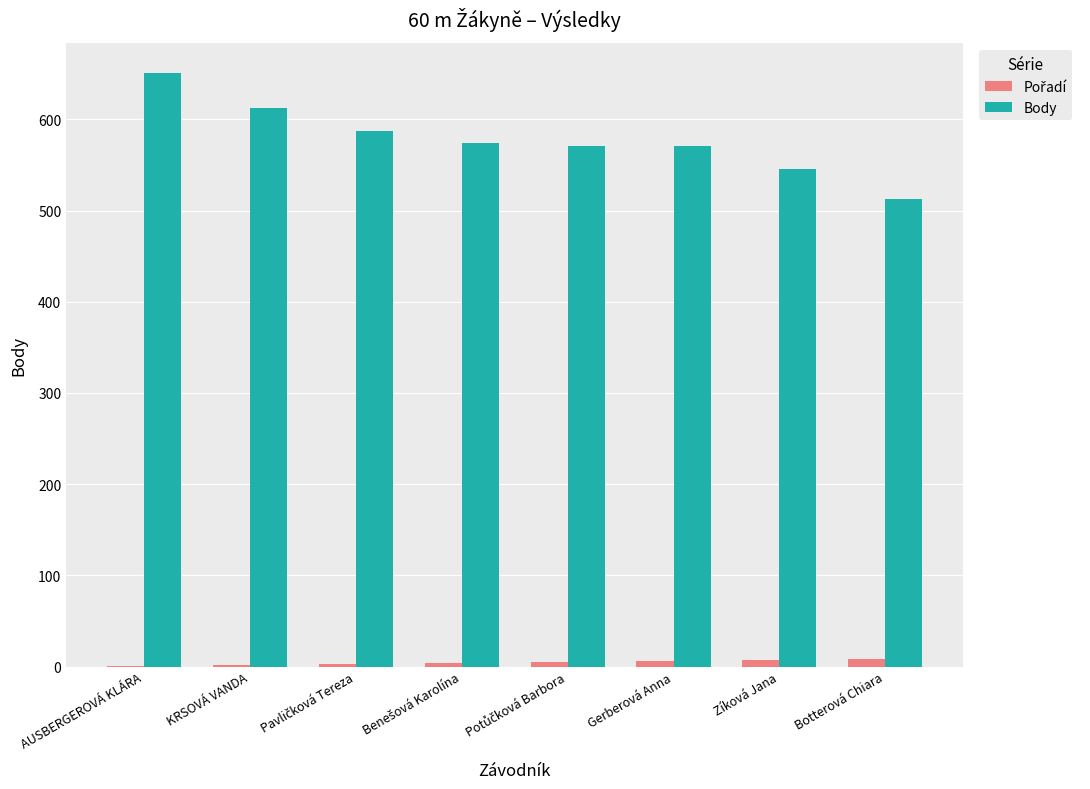

Which category has the highest value in the Body series?

AUSBERGEROVÁ KLÁRA